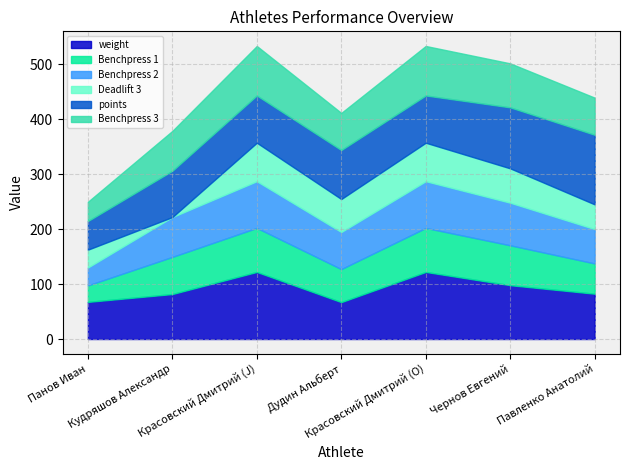

The weight series shows 45.8 at Панов Иван. True or false?

False